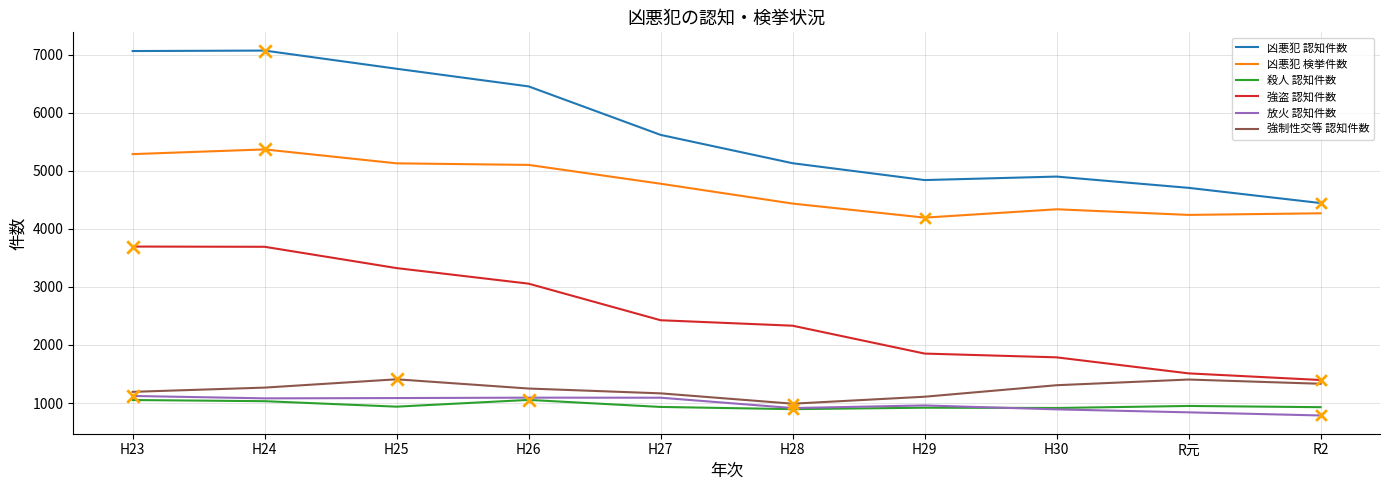

Which series has the largest range (max minus min)?

凶悪犯 認知件数